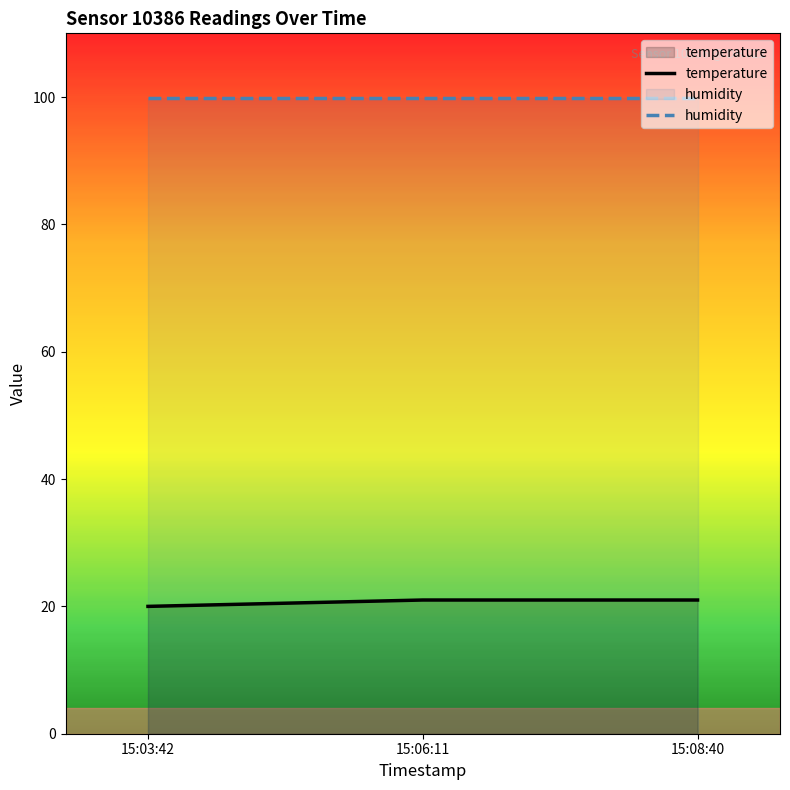

What is the difference between the highest and lowest values at 15:08:40?

78.9